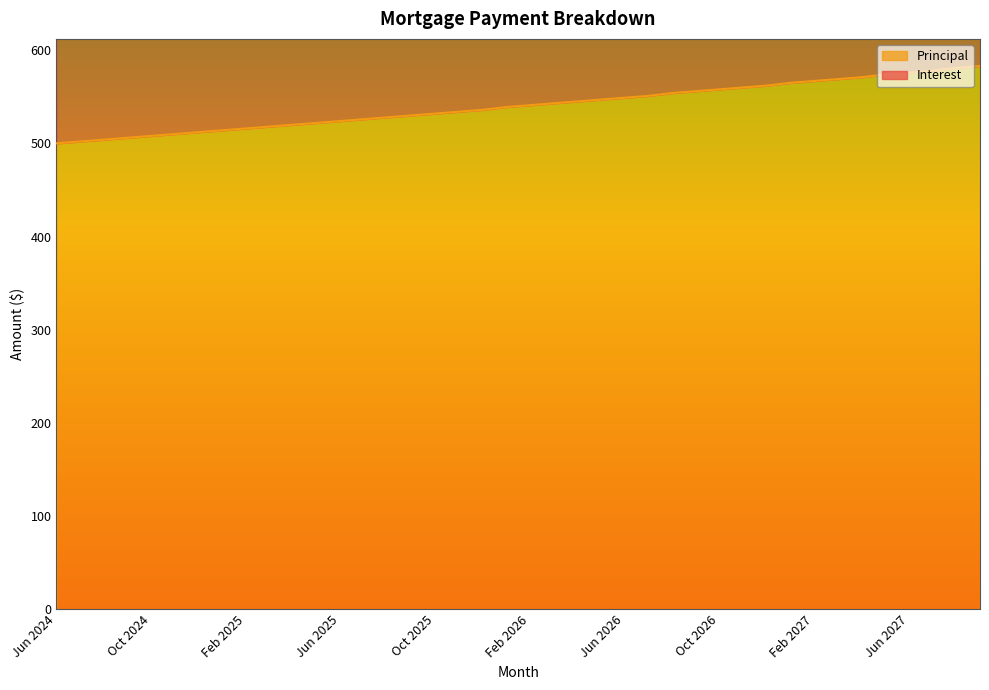

What is the value of the 20th point from the left?

539